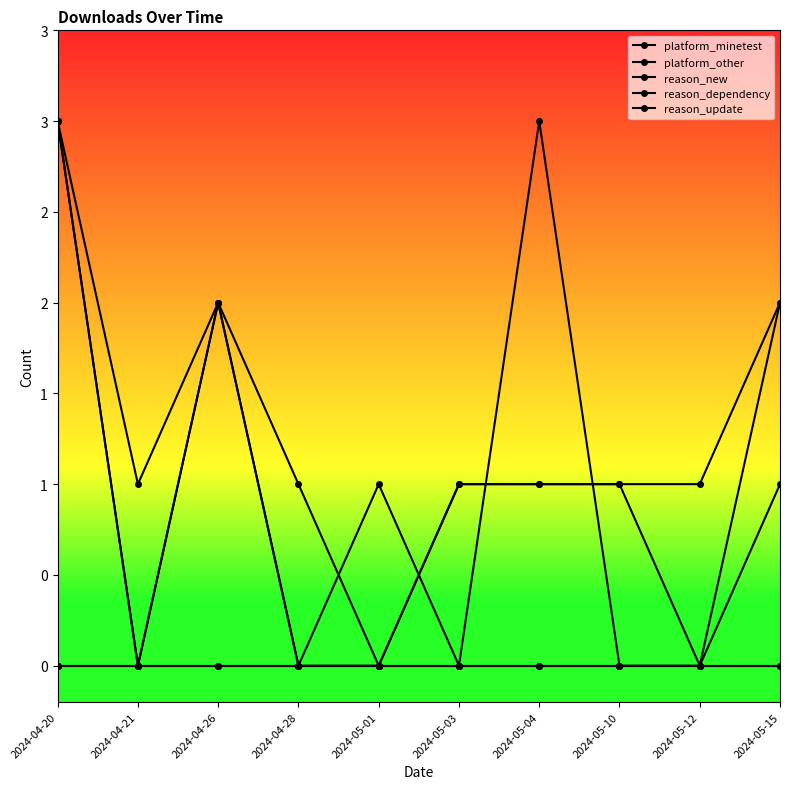

Is this an area chart (filled region under the line)?

No